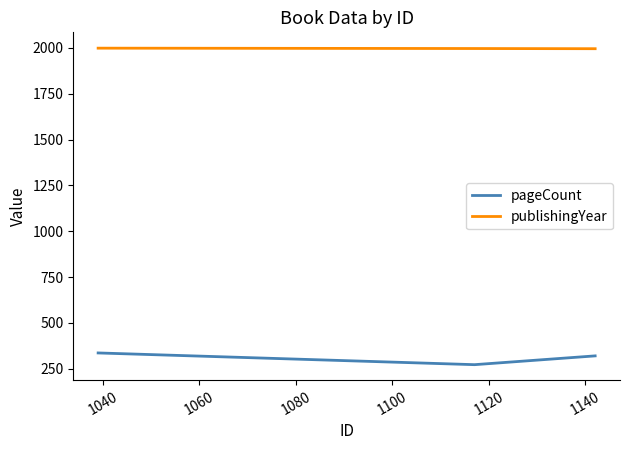

Rank the series by their average value, from lowest to highest.

pageCount, publishingYear